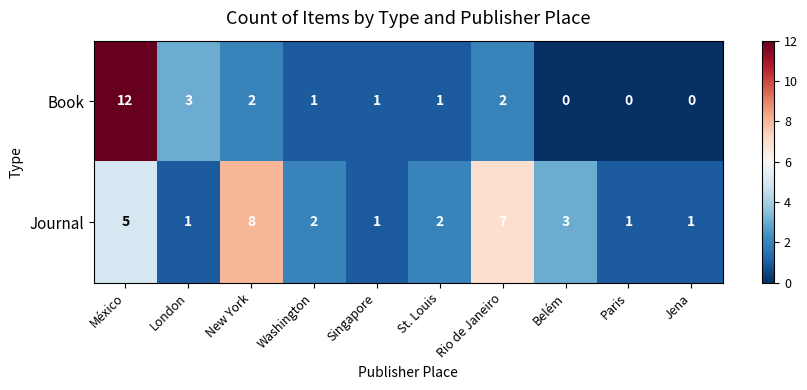

Which series has the widest spread of values?

Book